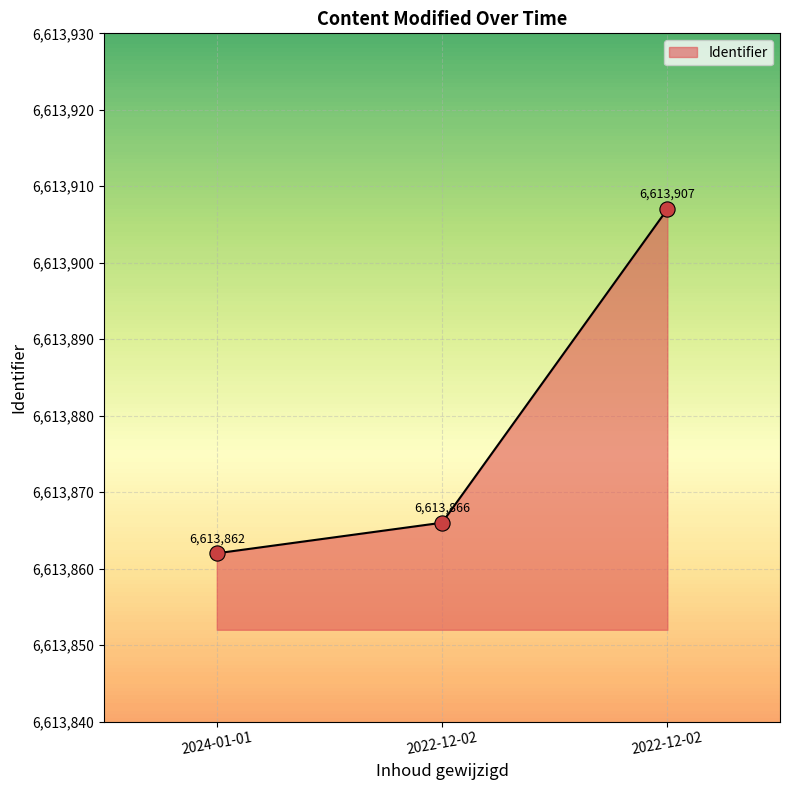

How many values are below 6613866?

1